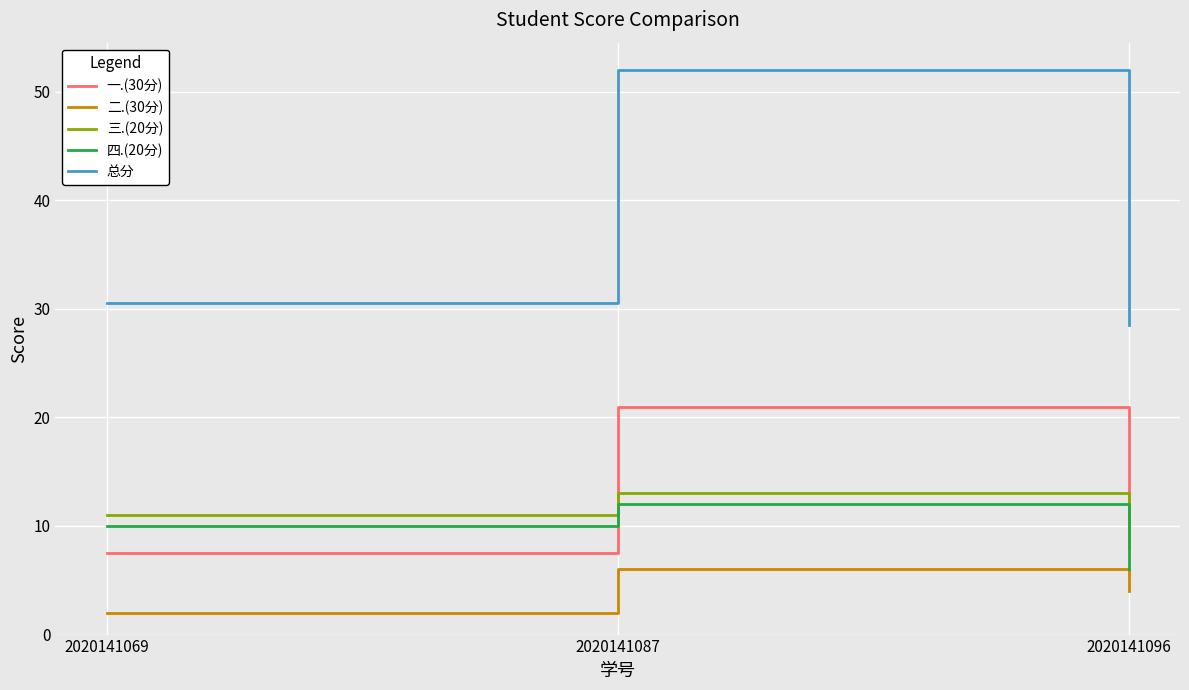

Reading left to right, list all the values displayed in this chart.

一.(30分): 2020141069=7.5	2020141087=21.0	2020141096=10.5
二.(30分): 2020141069=2.0	2020141087=6.0	2020141096=4.0
三.(20分): 2020141069=11.0	2020141087=13.0	2020141096=8.0
四.(20分): 2020141069=10.0	2020141087=12.0	2020141096=6.0
总分: 2020141069=30.5	2020141087=52.0	2020141096=28.5